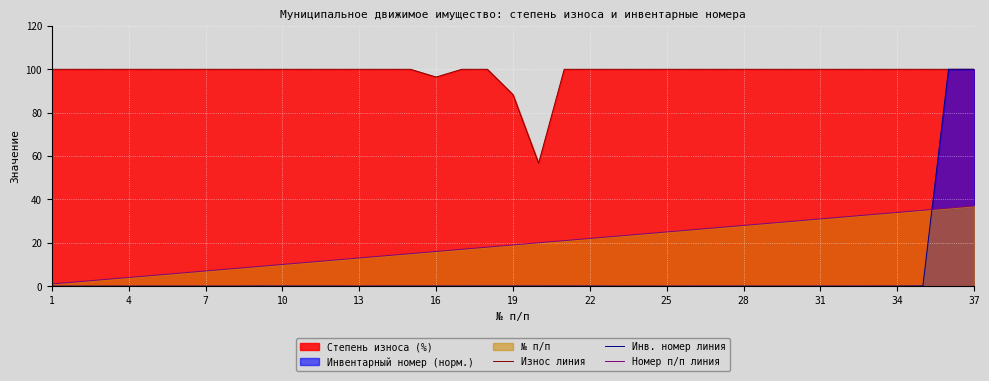

What is the difference between the highest and lowest values at 25?

100.0